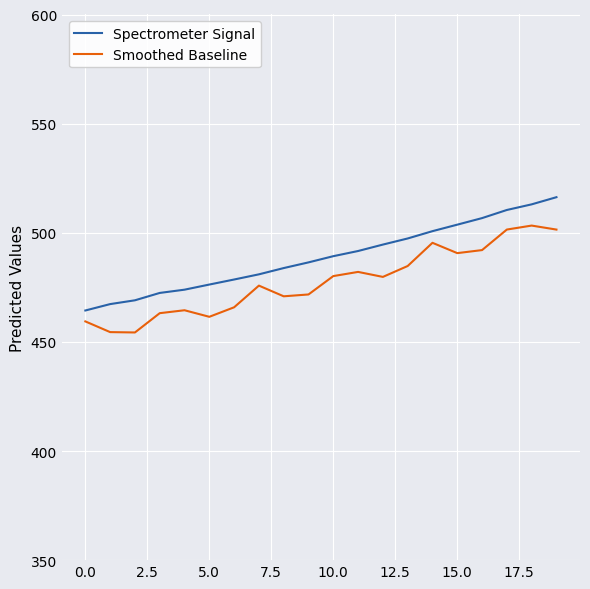

What is the maximum value for Smoothed Baseline?

503.3